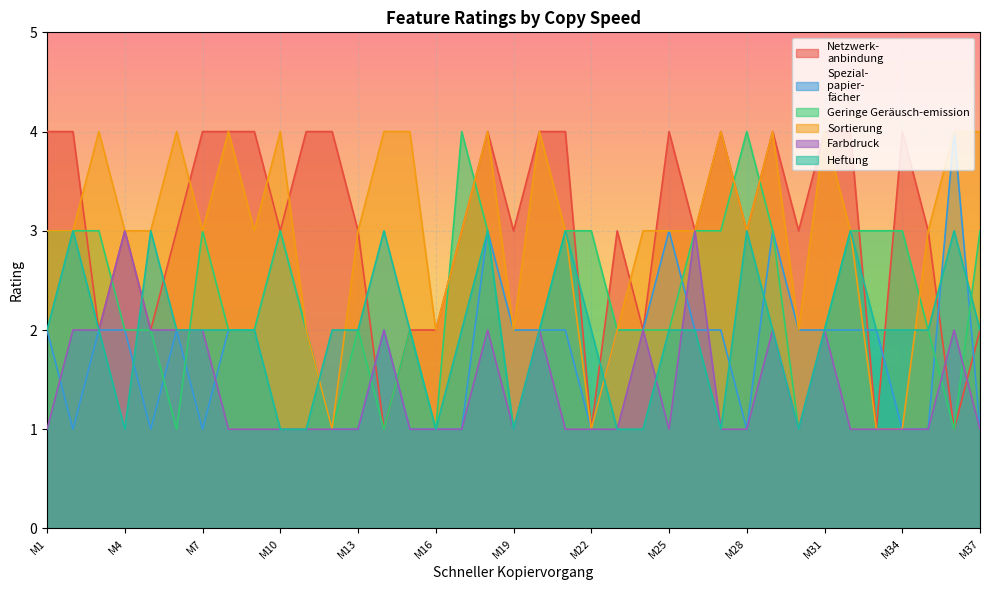

Is the value of Geringe Geräusch-emission at M16 greater than the value of Spezial-
papier-
fächer at M37?

No